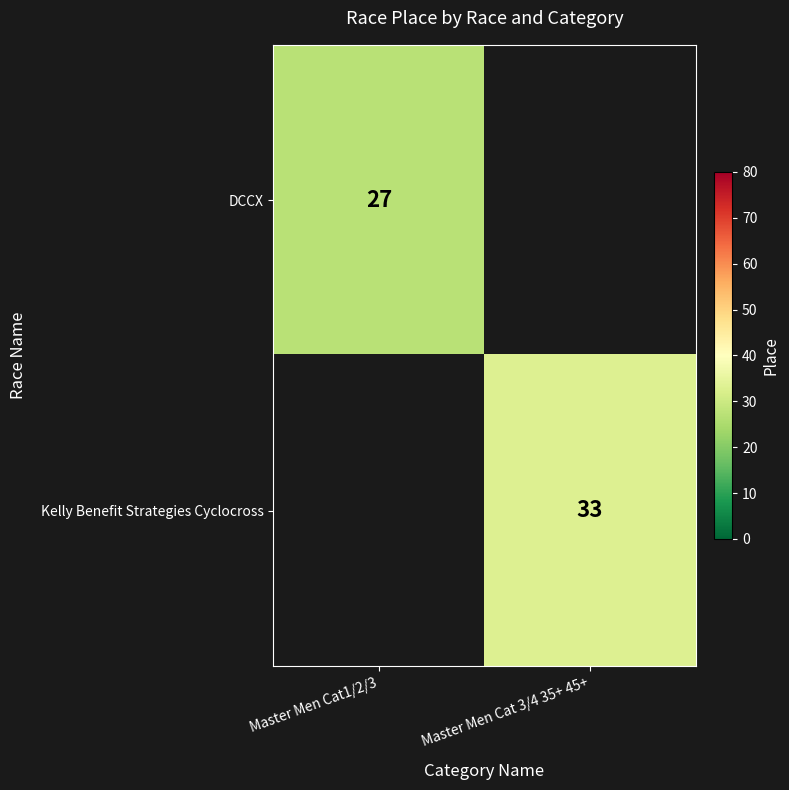

The Kelly Benefit Strategies Cyclocross series shows 33 at Master Men Cat 3/4 35+ 45+. True or false?

True